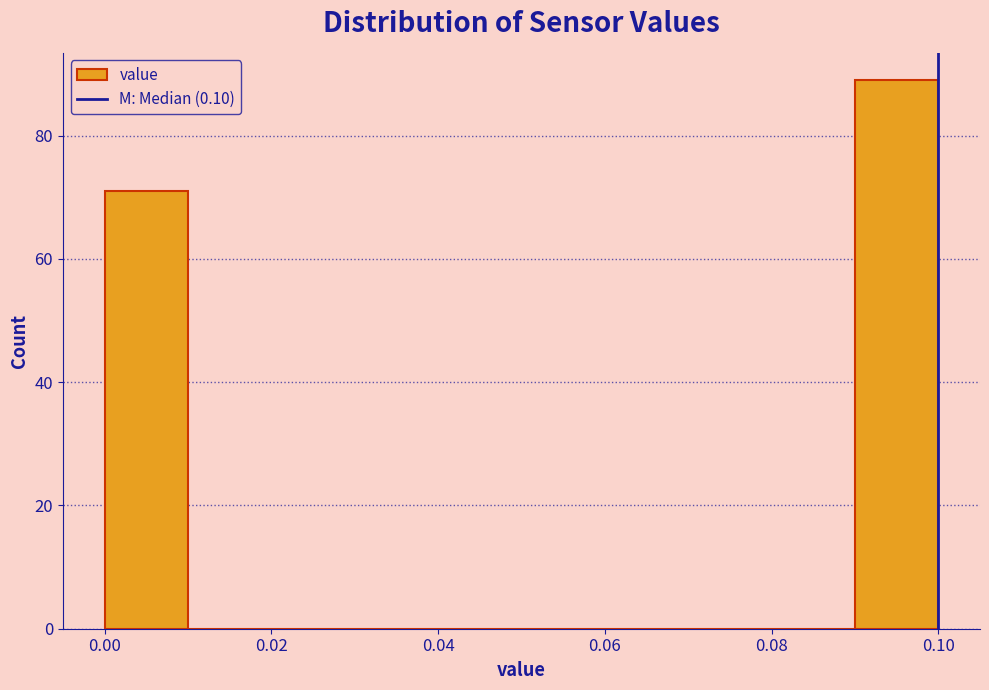

Reading left to right, list every bar in this chart as the range it spans on the x-axis followed by its height. The values are not printed on the chart, so give them approximately, as read against the axis.

0.00 to 0.01: 72
0.01 to 0.02: 0
0.02 to 0.03: 0
0.03 to 0.04: 0
0.04 to 0.05: 0
0.05 to 0.06: 0
0.06 to 0.07: 0
0.07 to 0.08: 0
0.08 to 0.09: 0
0.09 to 0.10: 90